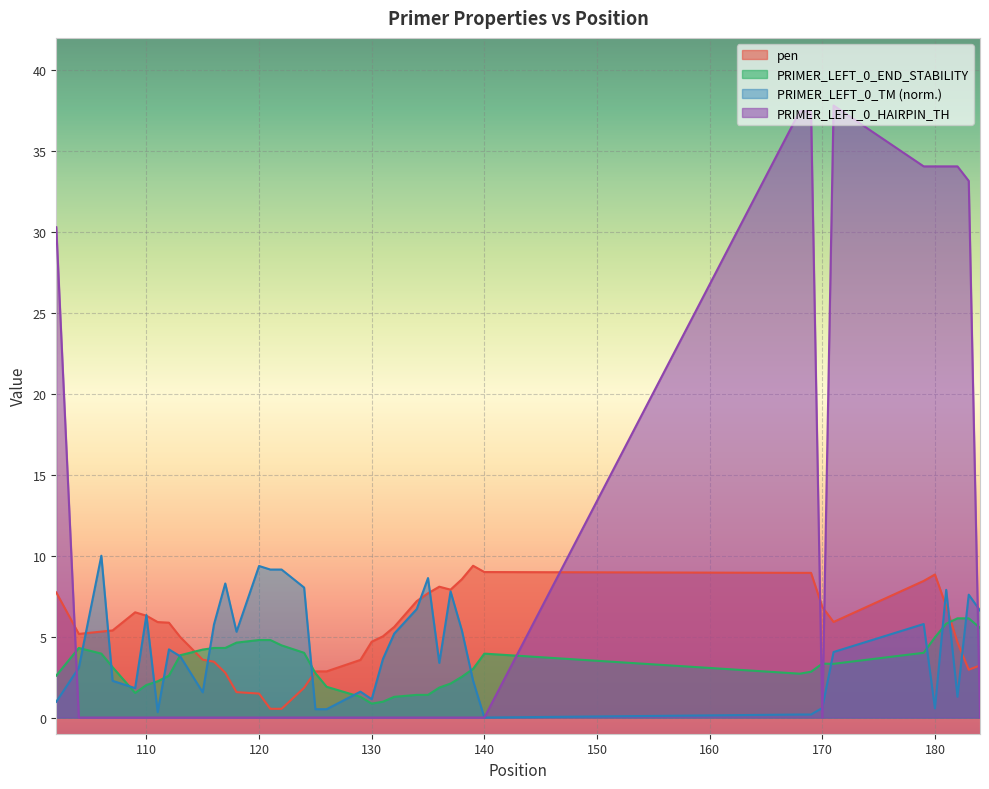

What is the average value of the PRIMER_LEFT_0_END_STABILITY series?

3.3